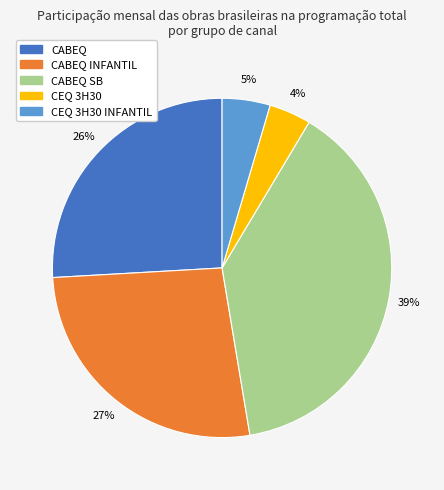

Does any single category account for the majority?

No